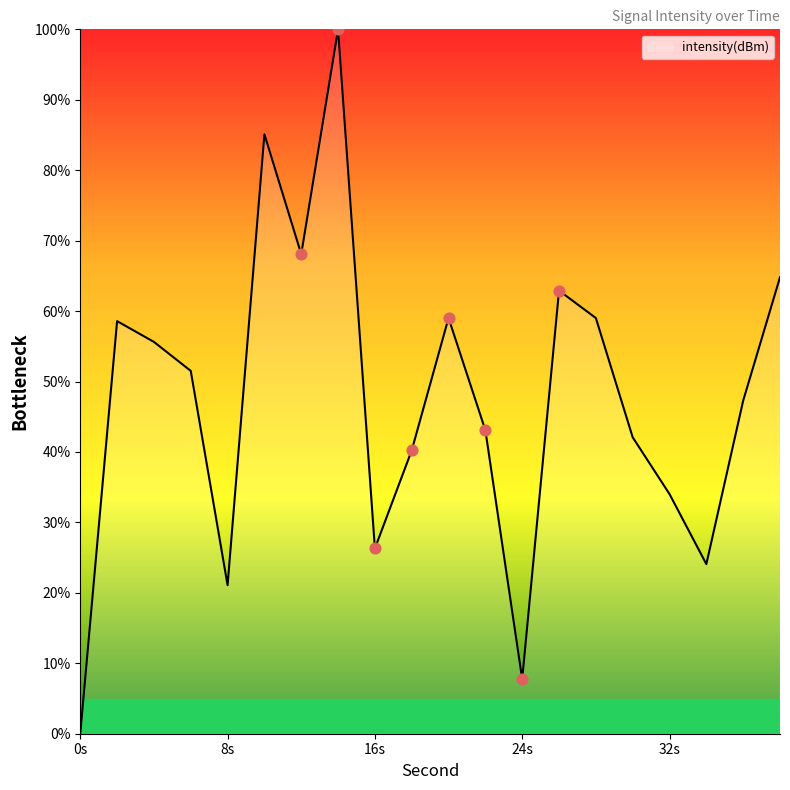

What is the difference between the maximum and minimum values?

100.0